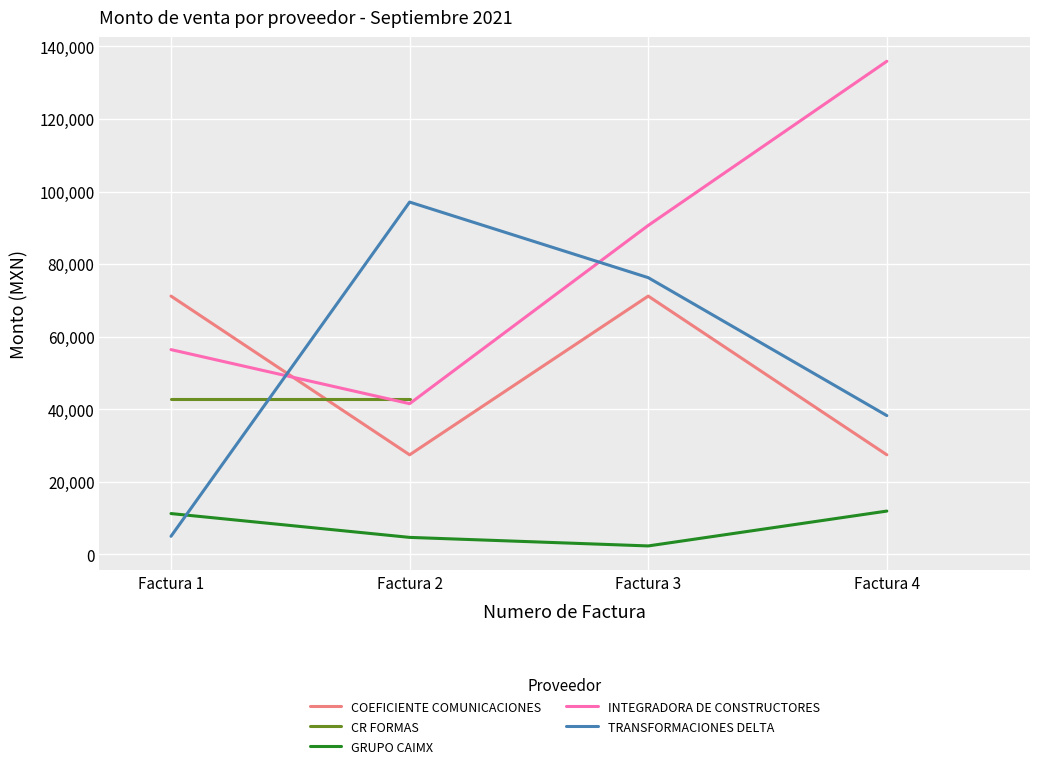

What is the sum of all GRUPO CAIMX values?

30161.2